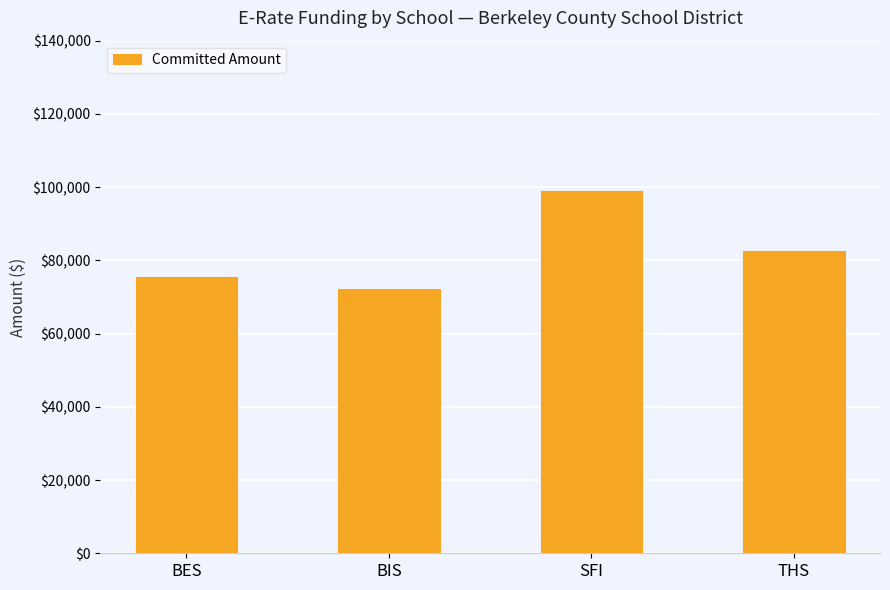

List the labels in order of value, largest first.

SFI, THS, BES, BIS